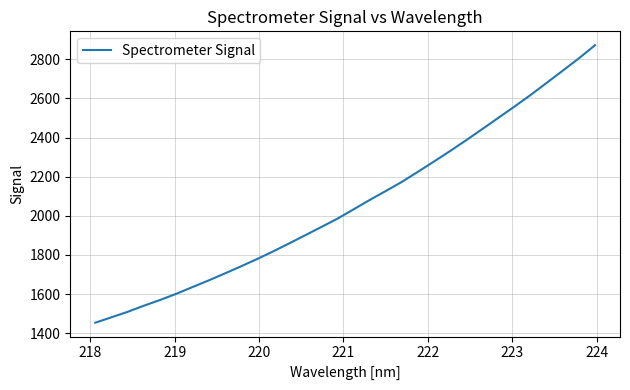

What is the smallest value displayed?

1454.1